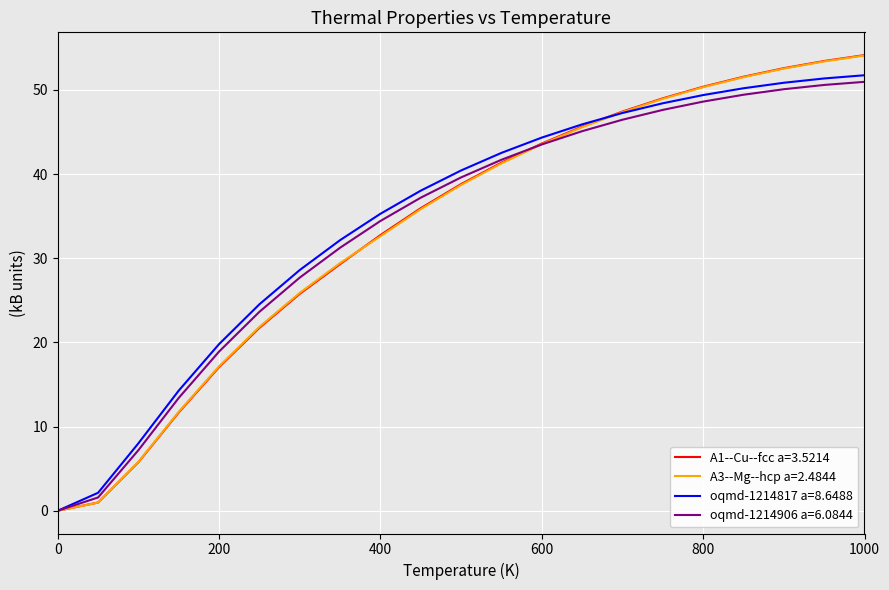

Does the chart display data point markers on the line(s)?

No